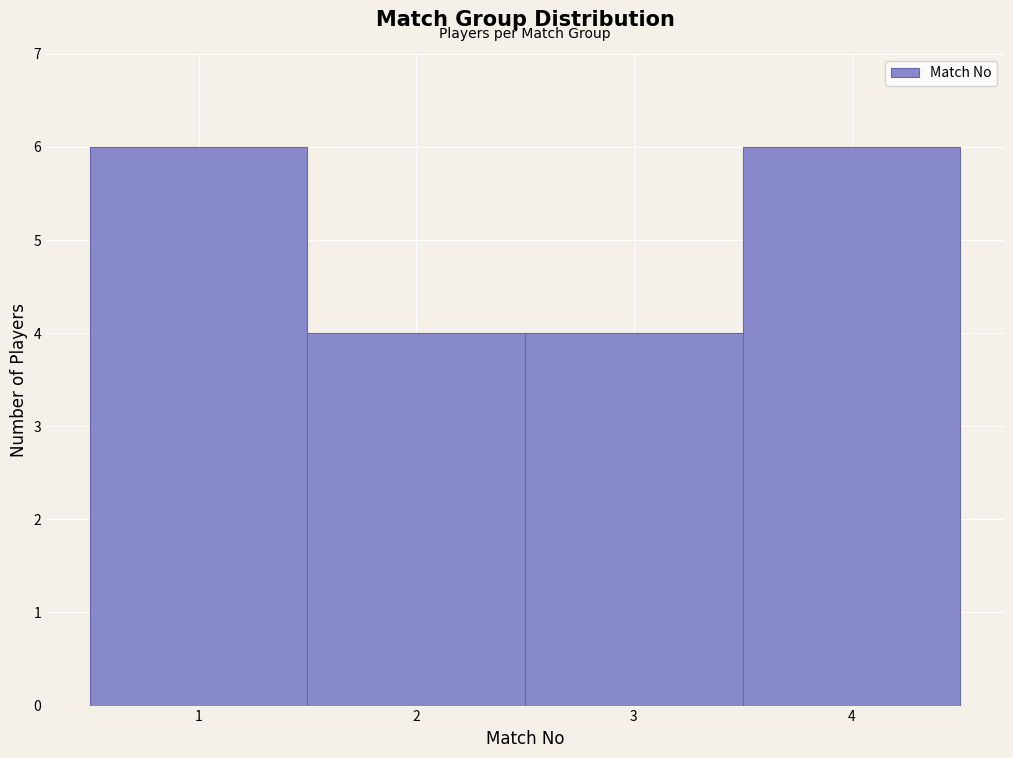

What is the height of the bar covering 1.5 to 2.5 on the x-axis? The values are not printed on the chart, so give them approximately, as read against the axis.

4